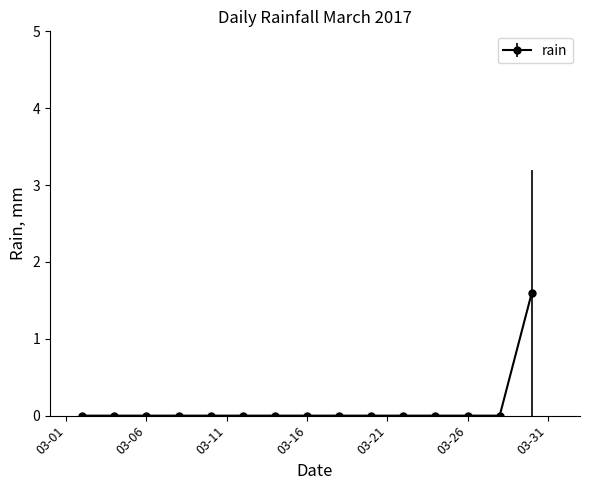

Reading left to right, list all the values displayed in this chart.

0.0	0.0	0.0	0.0	0.0	0.0	0.0	0.0	0.0	0.0	0.0	0.0	0.0	0.0	1.6